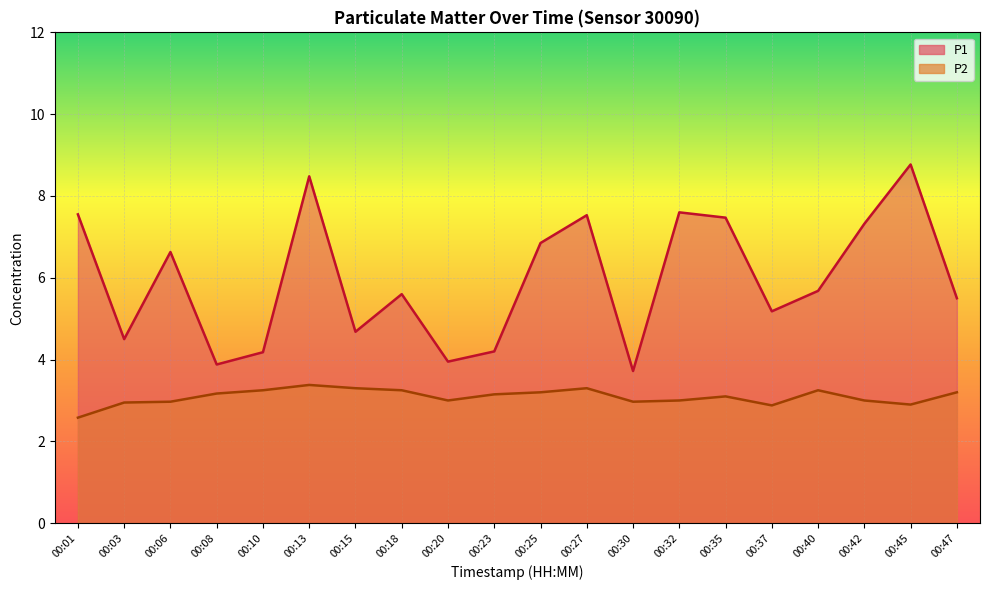

What is the sum of all P1 values?

119.3